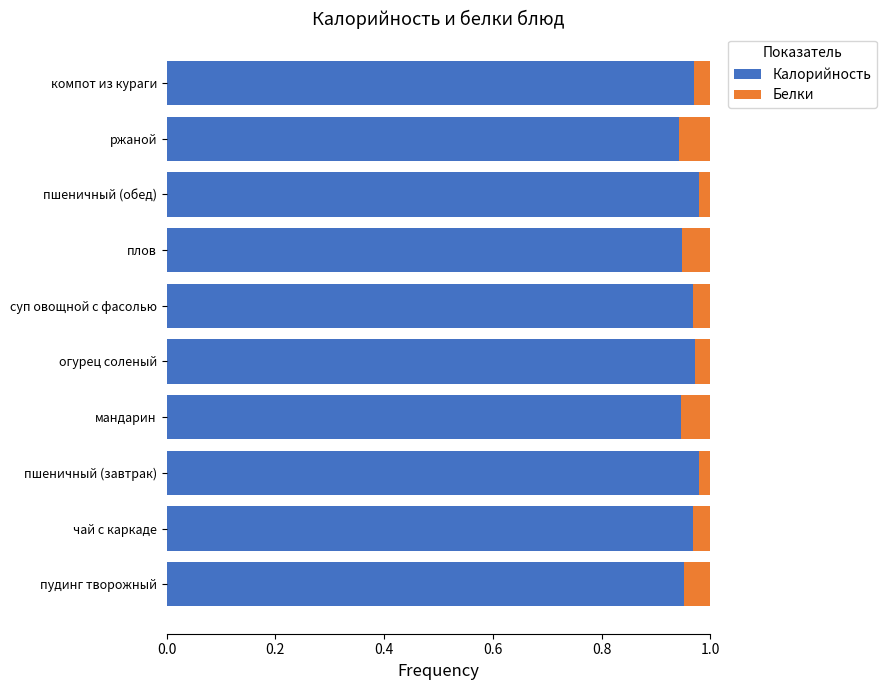

How many Калорийность values are between 0 and 1?

10